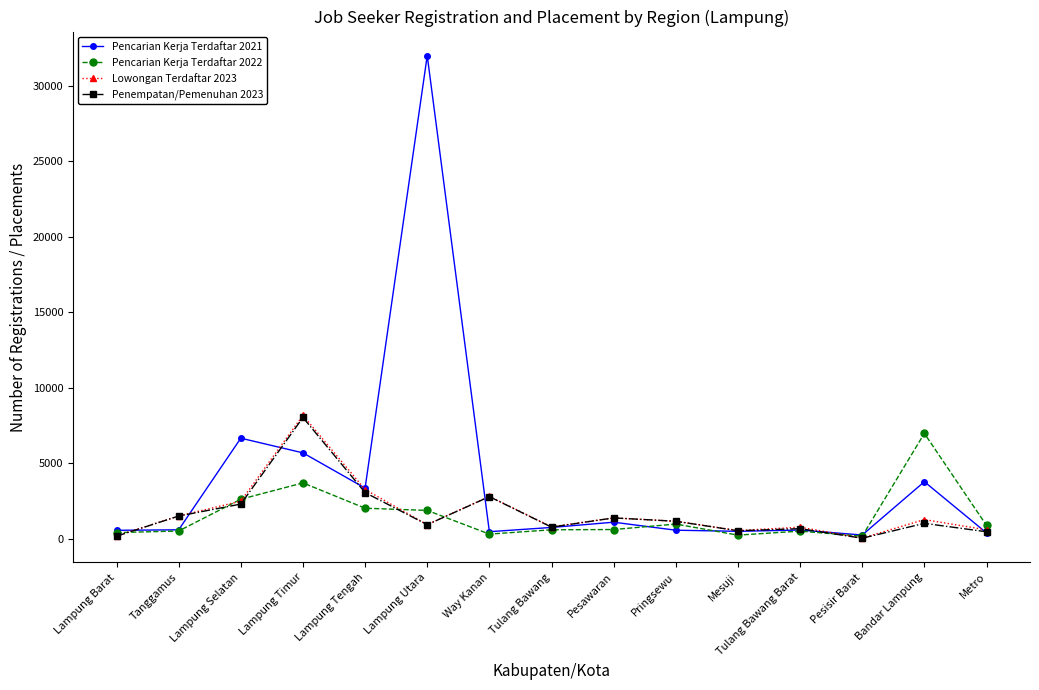

At which category is the sum across all series the highest?

Lampung Utara